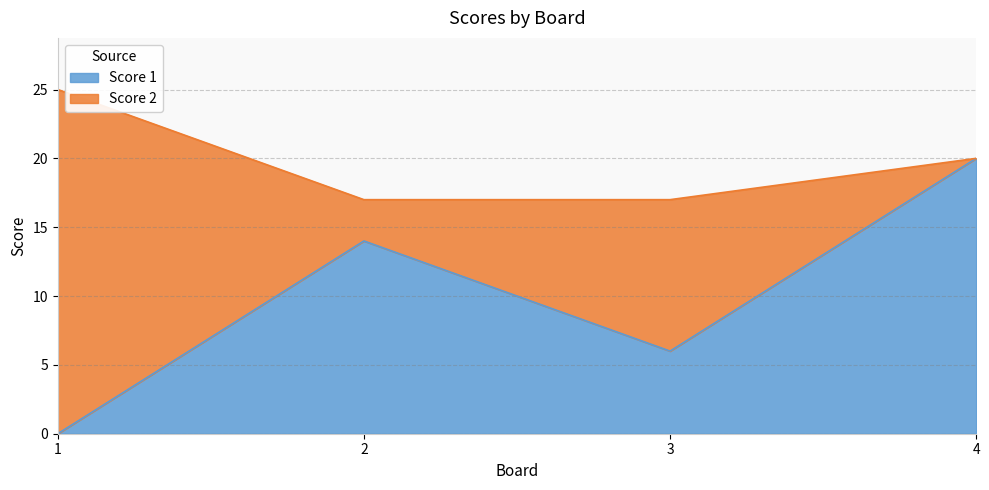

Between 4 and 2, which is larger?

4